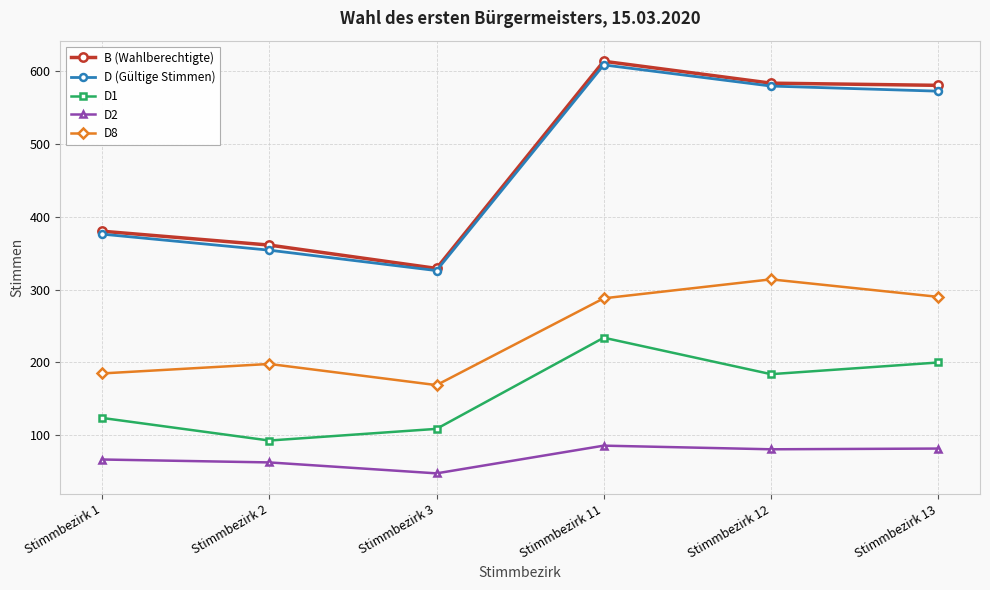

Where is the first local maximum for B (Wahlberechtigte)?

Stimmbezirk 11